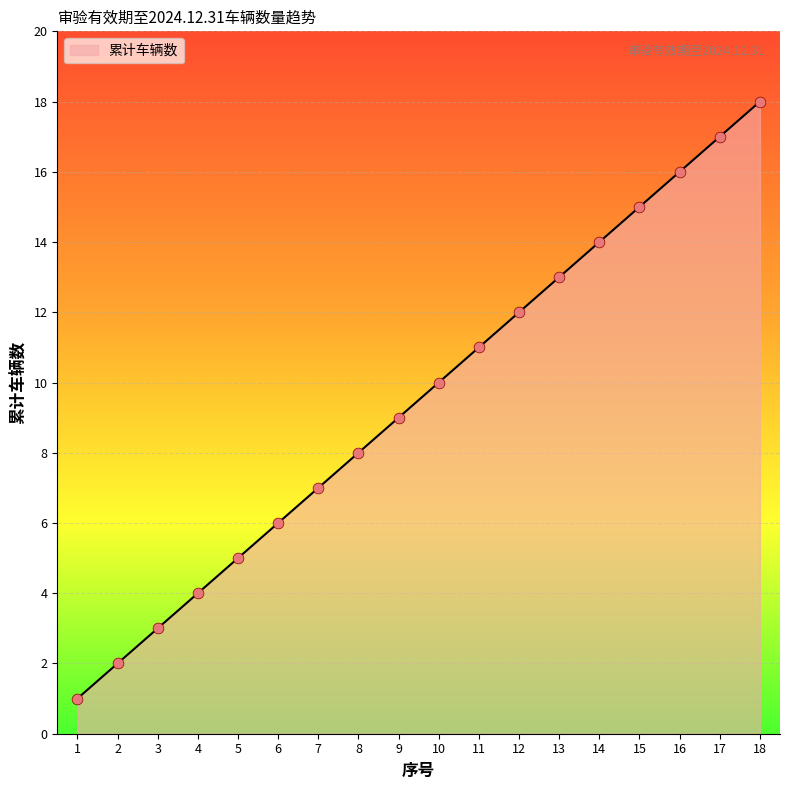

Between 6 and 4, which is larger?

6